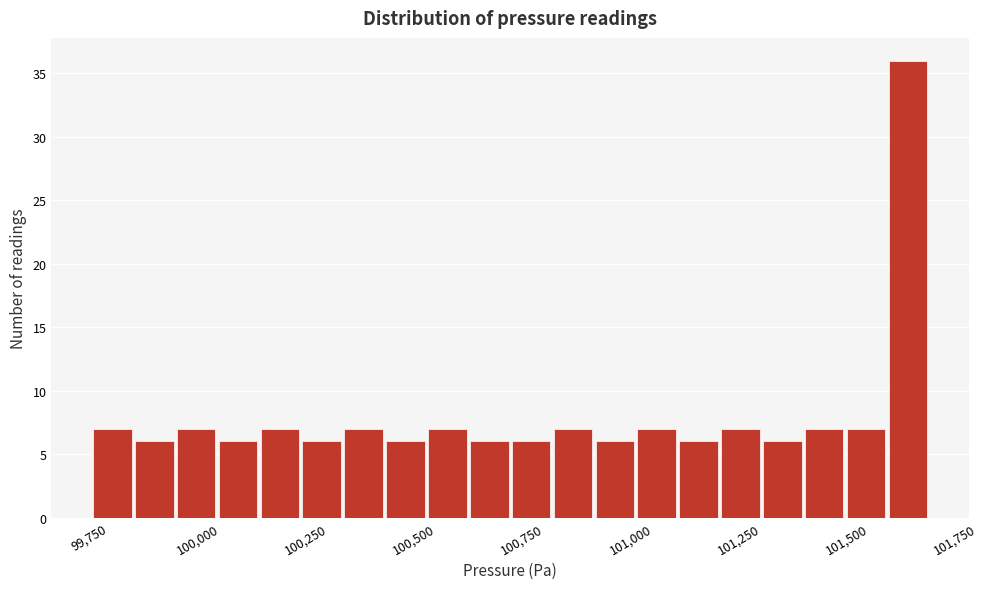

Read against the x-axis, roughly where is the centre of the tallest bar?

101650